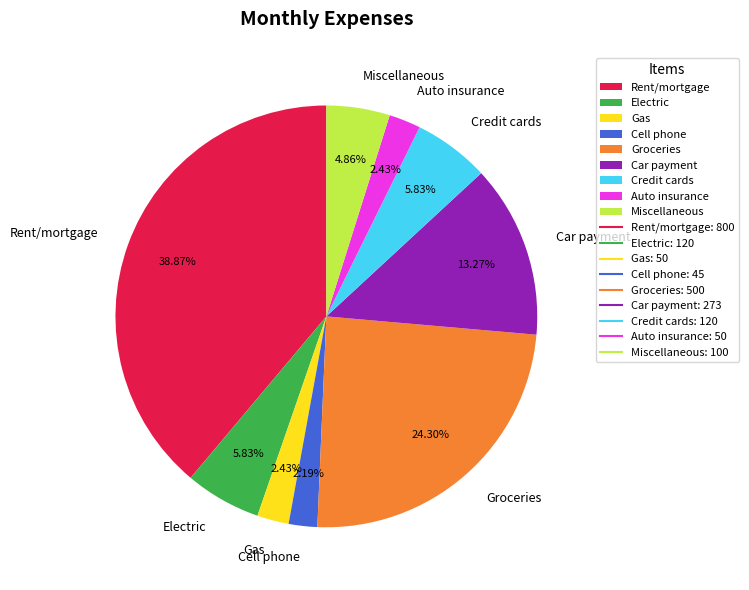

True or false: Credit cards accounts for 6% of the total.

True